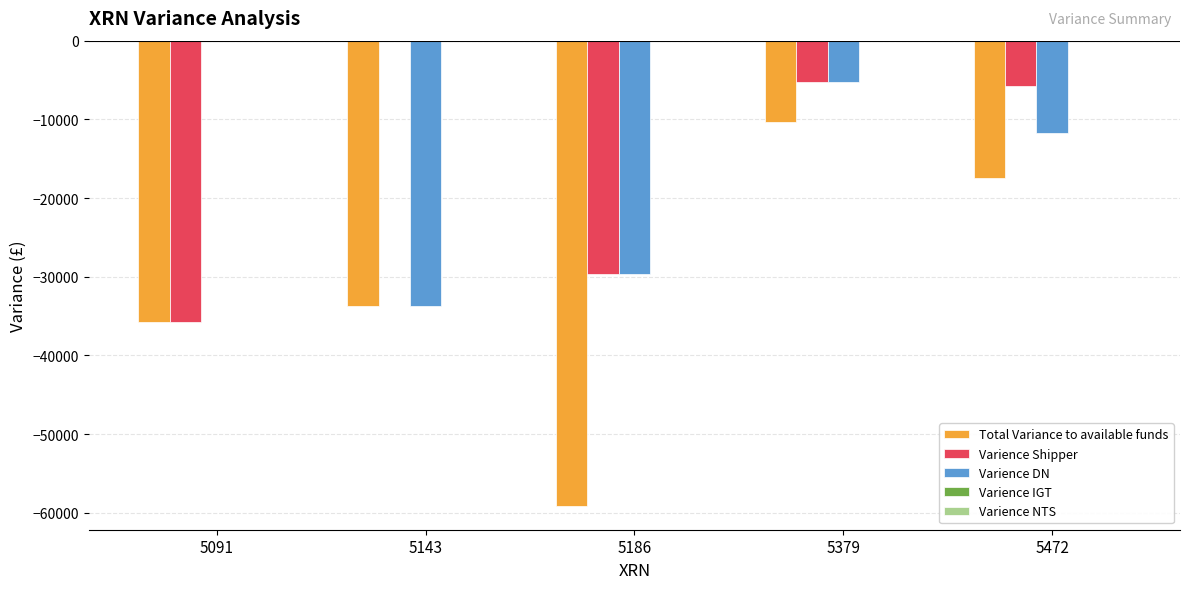

Which series has the largest total across all categories?

Varience Shipper